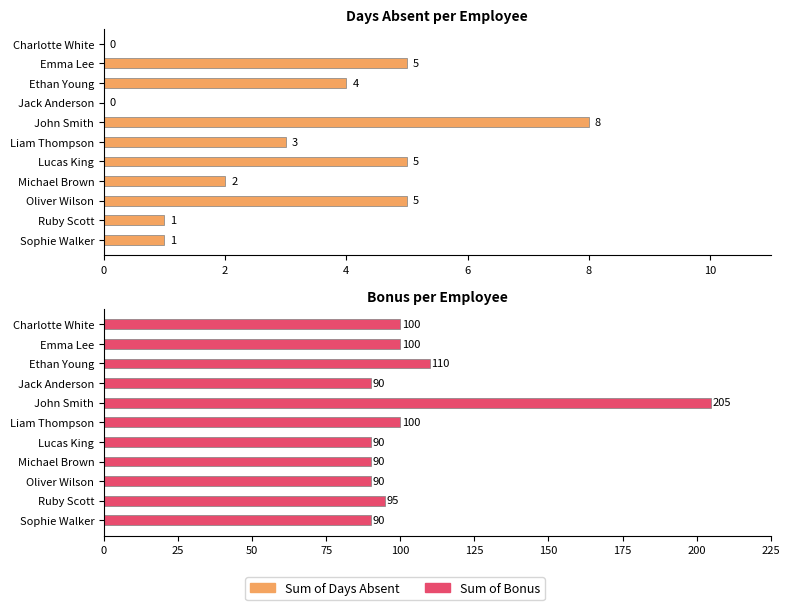

Which series has the largest range (max minus min)?

Sum of Bonus